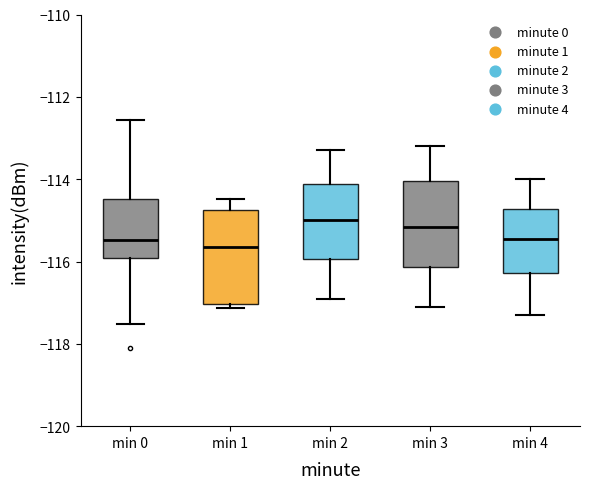

Reading left to right, read every box against the y-axis: the position of its median line, the range the box covers, and the ends of its whiskers. The values are not printed on the chart, so give them approximately, as read against the axis.

min 0: median -115.4, box -116.0 to -114.4, whiskers -117.6 to -112.6
min 1: median -115.6, box -117.0 to -114.8, whiskers -117.2 to -114.4
min 2: median -115.0, box -116.0 to -114.2, whiskers -116.8 to -113.2
min 3: median -115.2, box -116.2 to -114.0, whiskers -117.0 to -113.2
min 4: median -115.4, box -116.2 to -114.8, whiskers -117.2 to -114.0